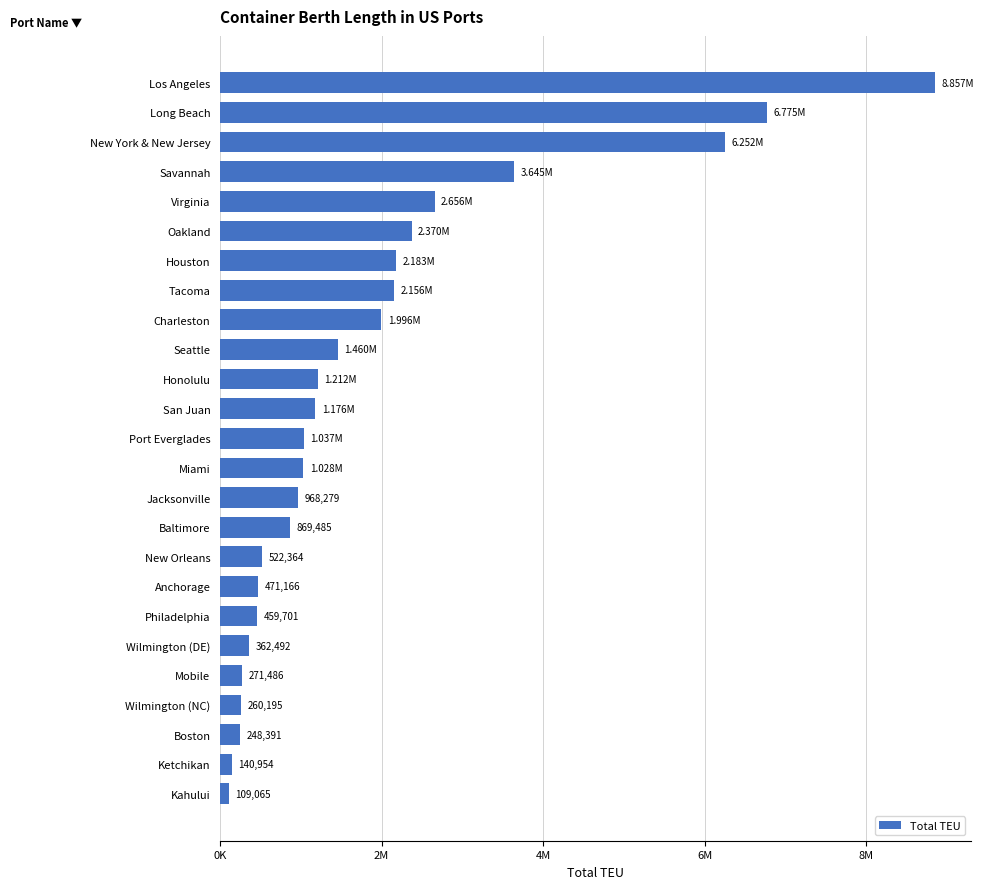

Does the chart contain any negative values?

No